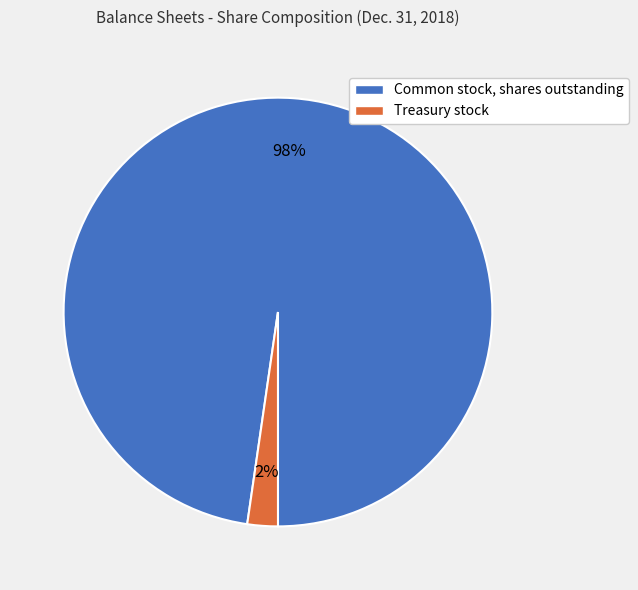

Which category has the biggest portion of the pie?

Common stock, shares outstanding